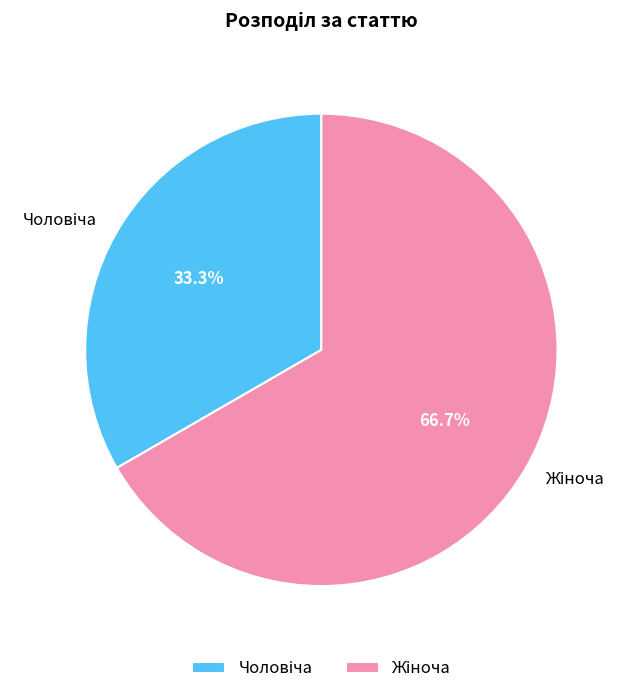

Is there a majority slice in this chart?

Yes